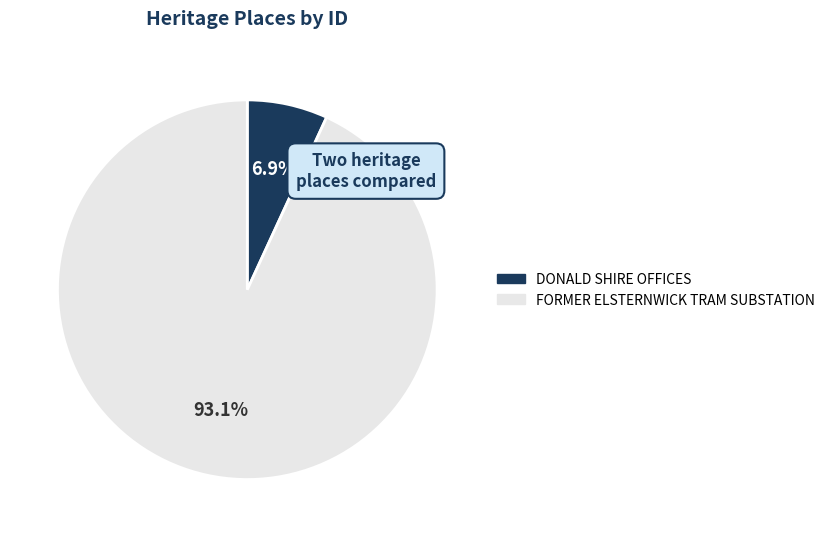

Which has a higher value, FORMER ELSTERNWICK TRAM SUBSTATION or DONALD SHIRE OFFICES?

FORMER ELSTERNWICK TRAM SUBSTATION